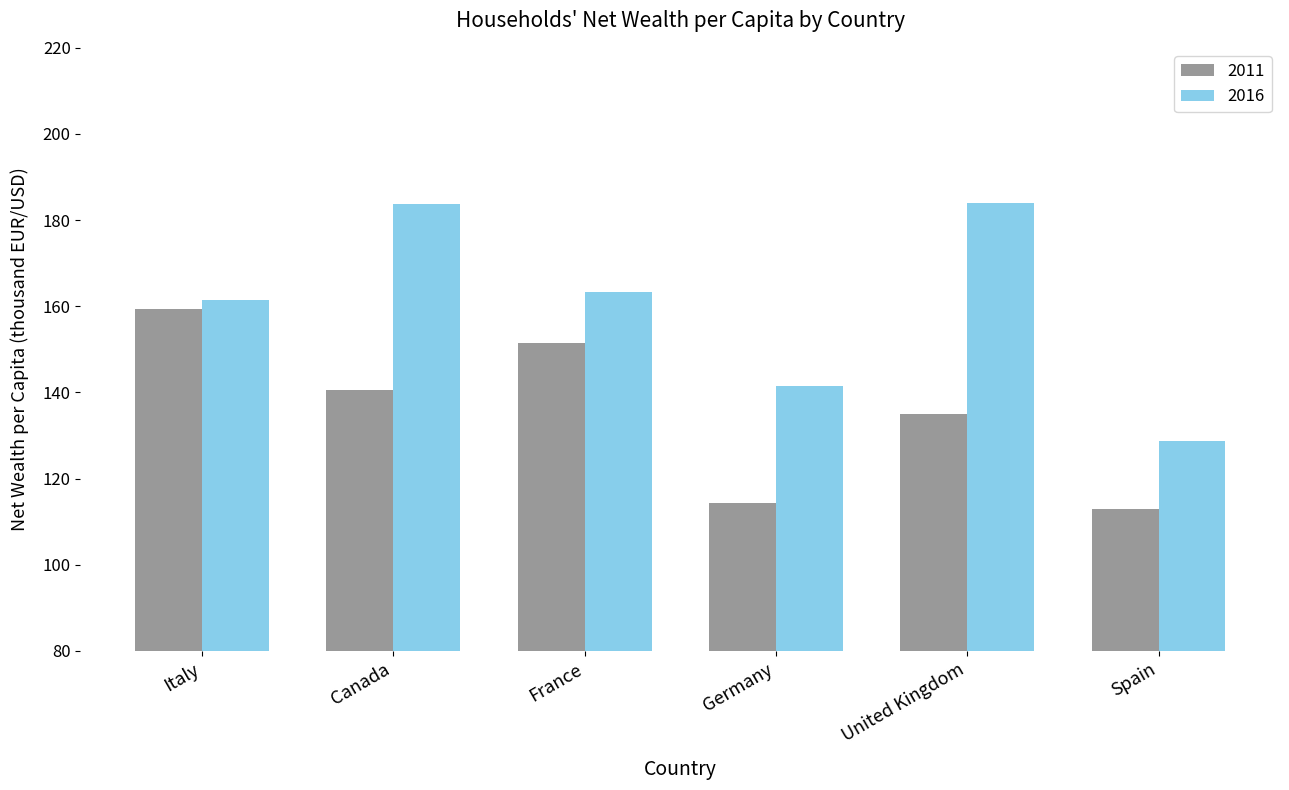

What is the label of the 4th bar from the right?

France